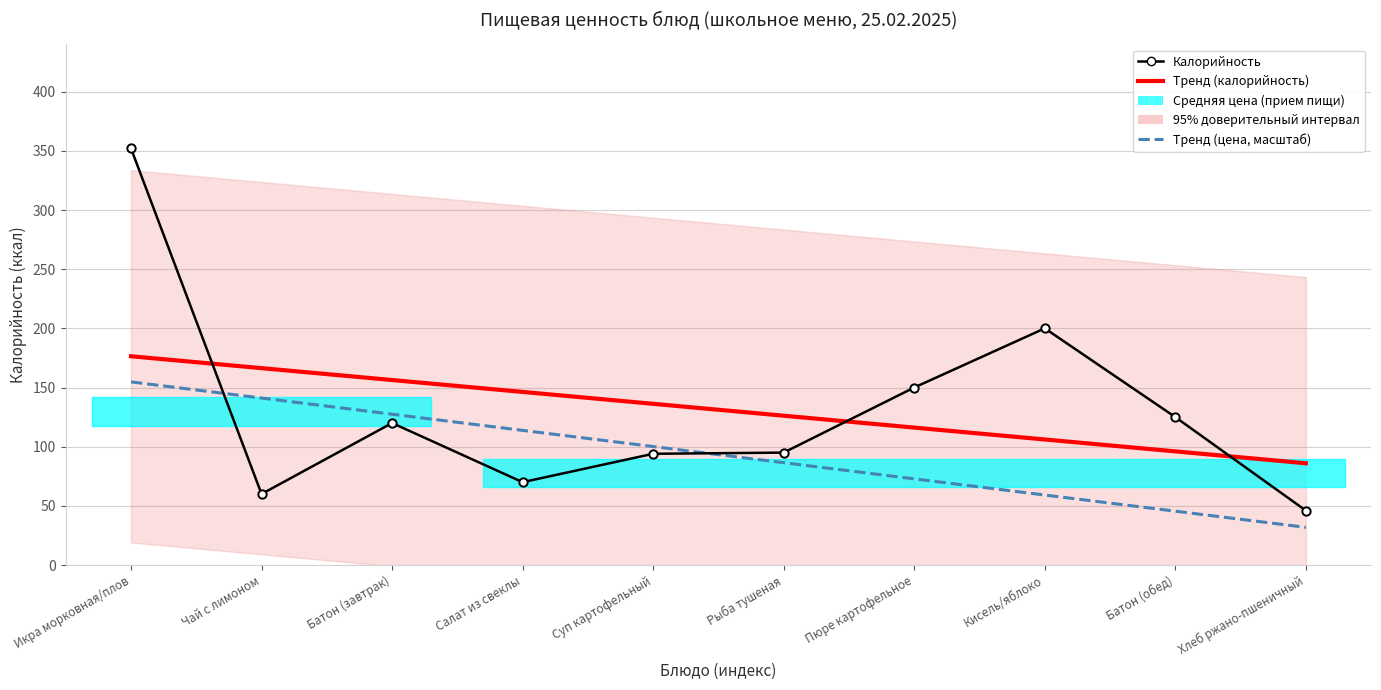

Is this an area chart (filled region under the line)?

No